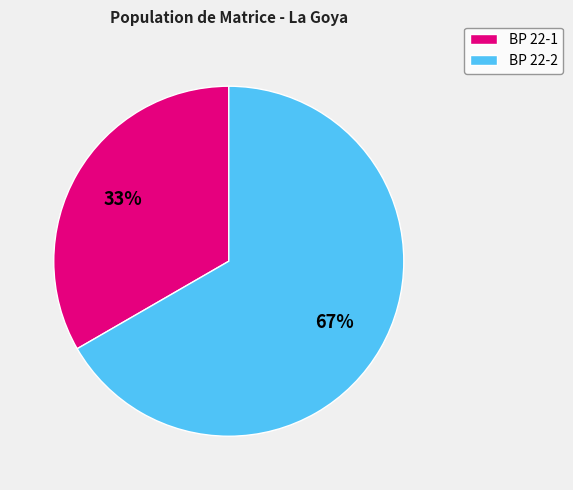

Which slice is the smallest?

BP 22-1